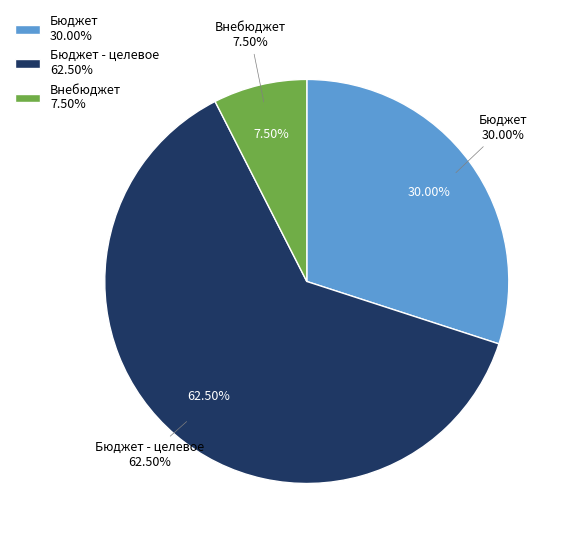

Is it true that Внебюджет is 22% of the pie?

False